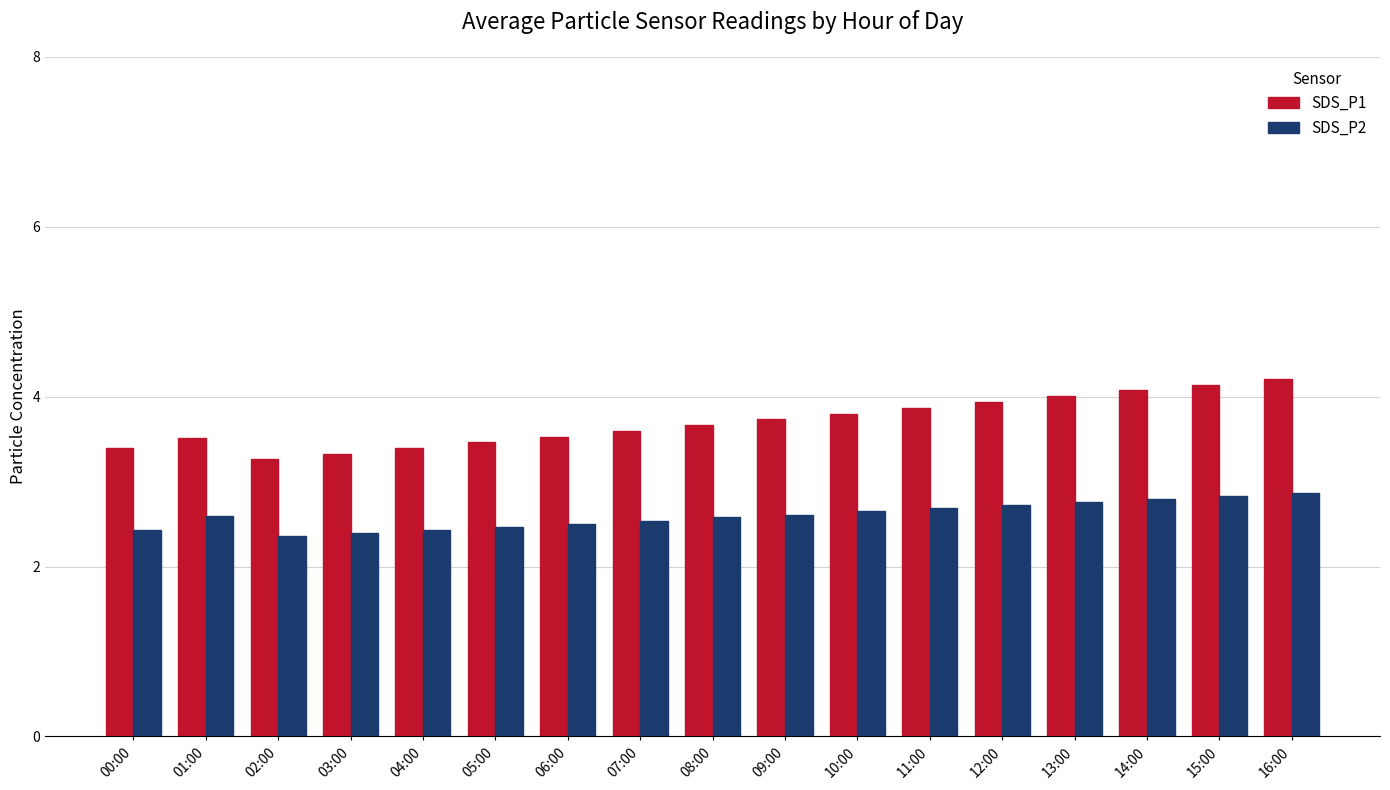

What is the value of the SDS_P2 bar at the 9th from the left?

2.6